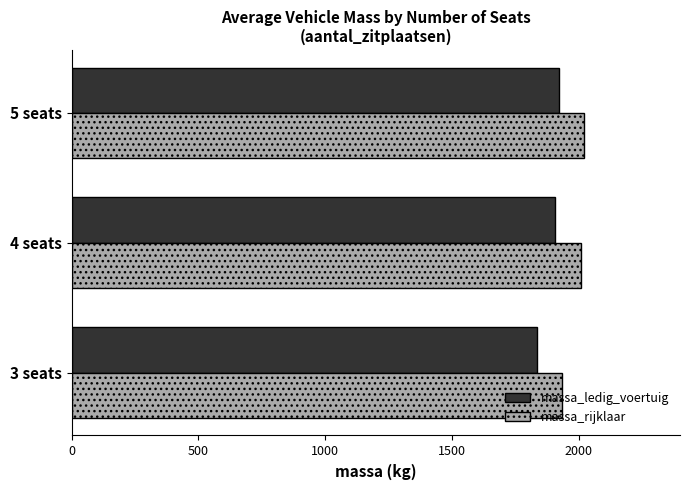

What is the sum of all massa_rijklaar values?

5966